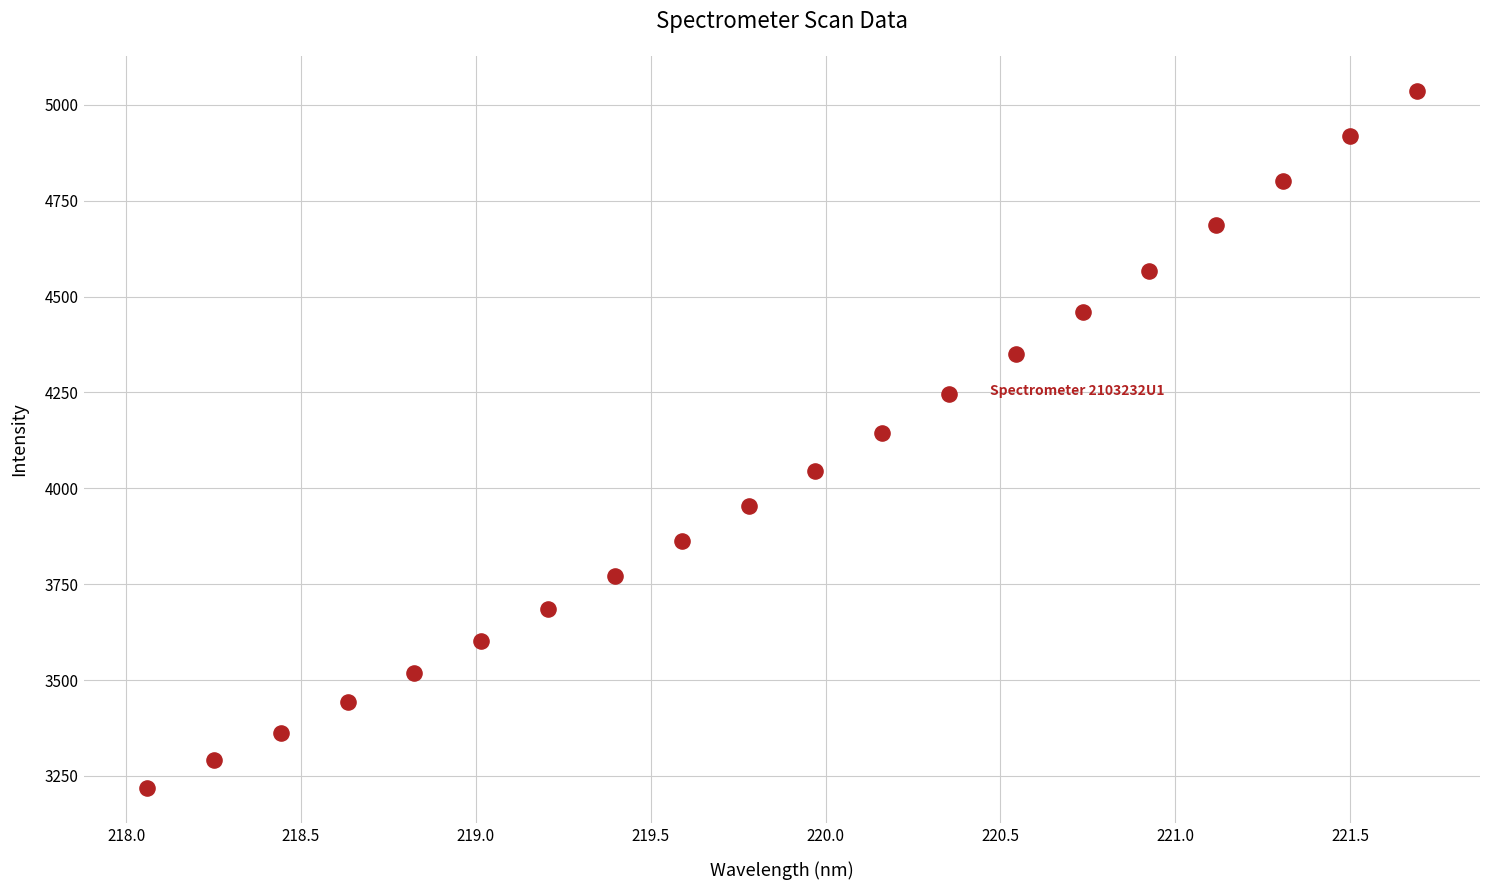

What is the range of Y values (max minus min)?

1818.0